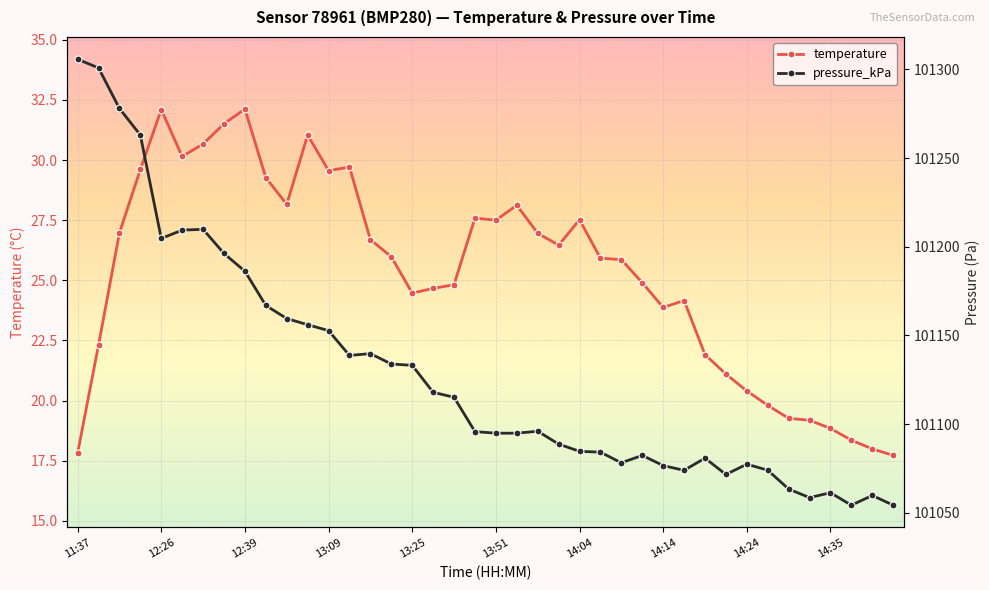

At how many categories does at least one series exceed 14050?

40